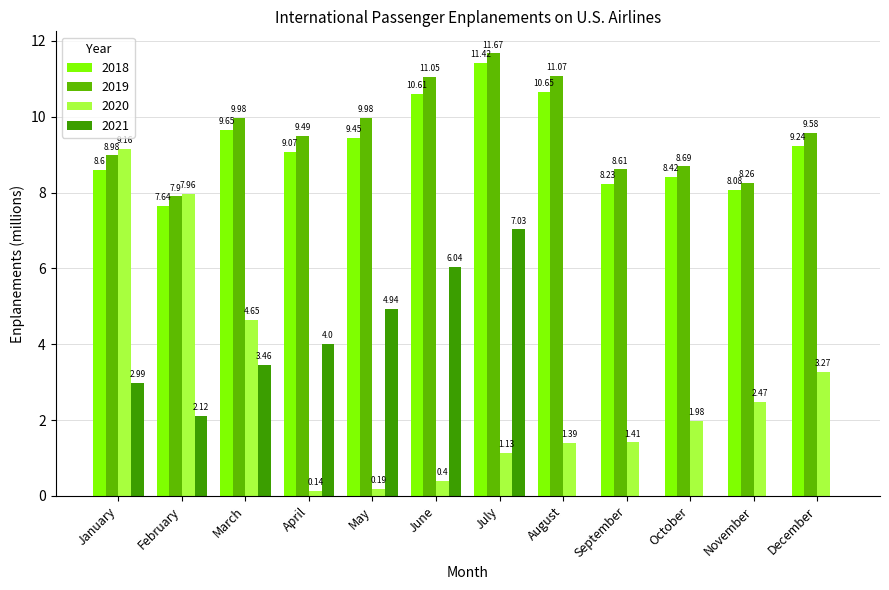

Which series has the largest total across all categories?

2019